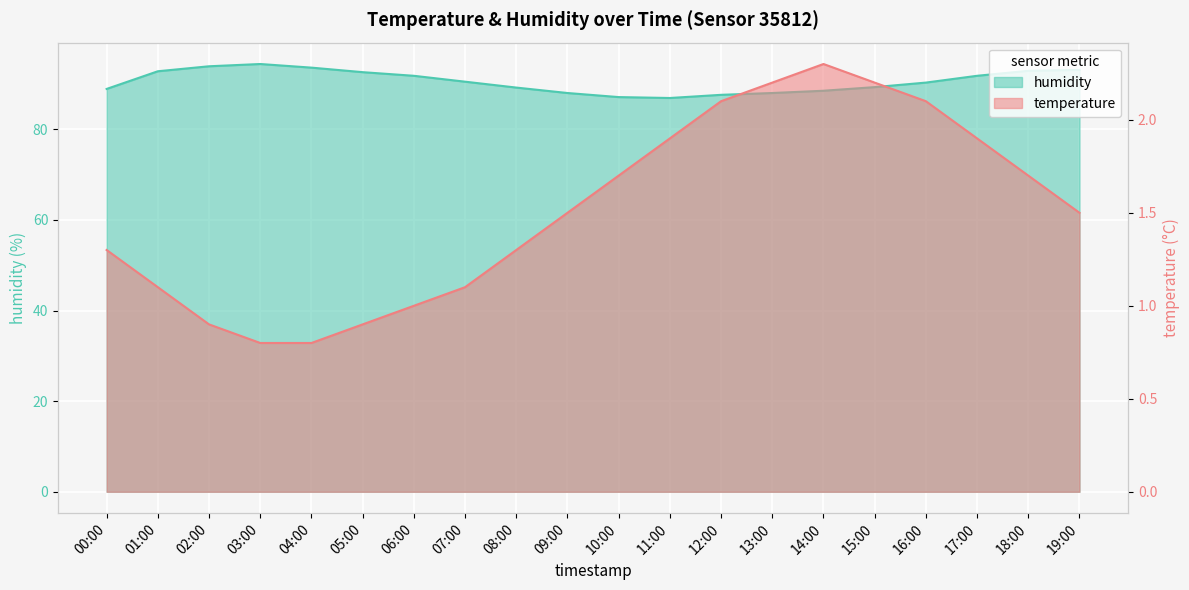

What is the difference between the temperature values at 11:00 and 19:00?

0.4